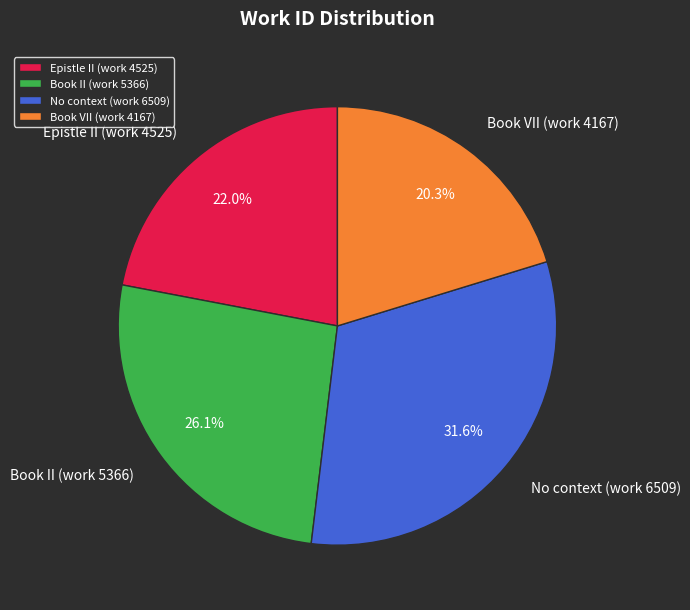

What percentage is NOT represented by No context (work 6509)?

68.4%